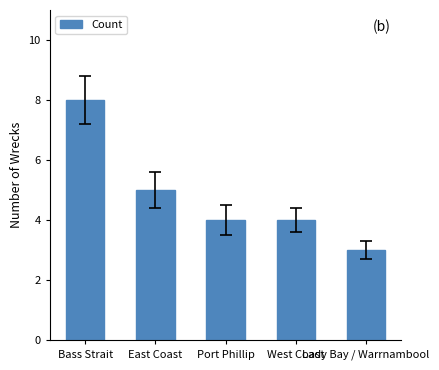

What is the maximum value shown in the chart?

8